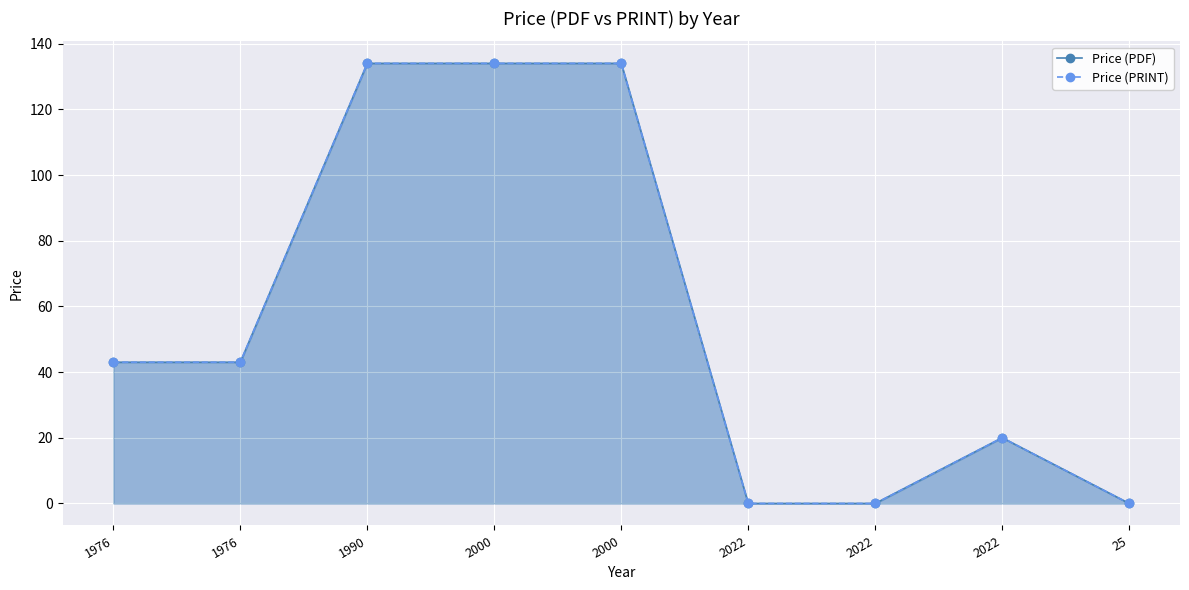

True or false: Price (PDF) has more than 2 interior local peaks.

False